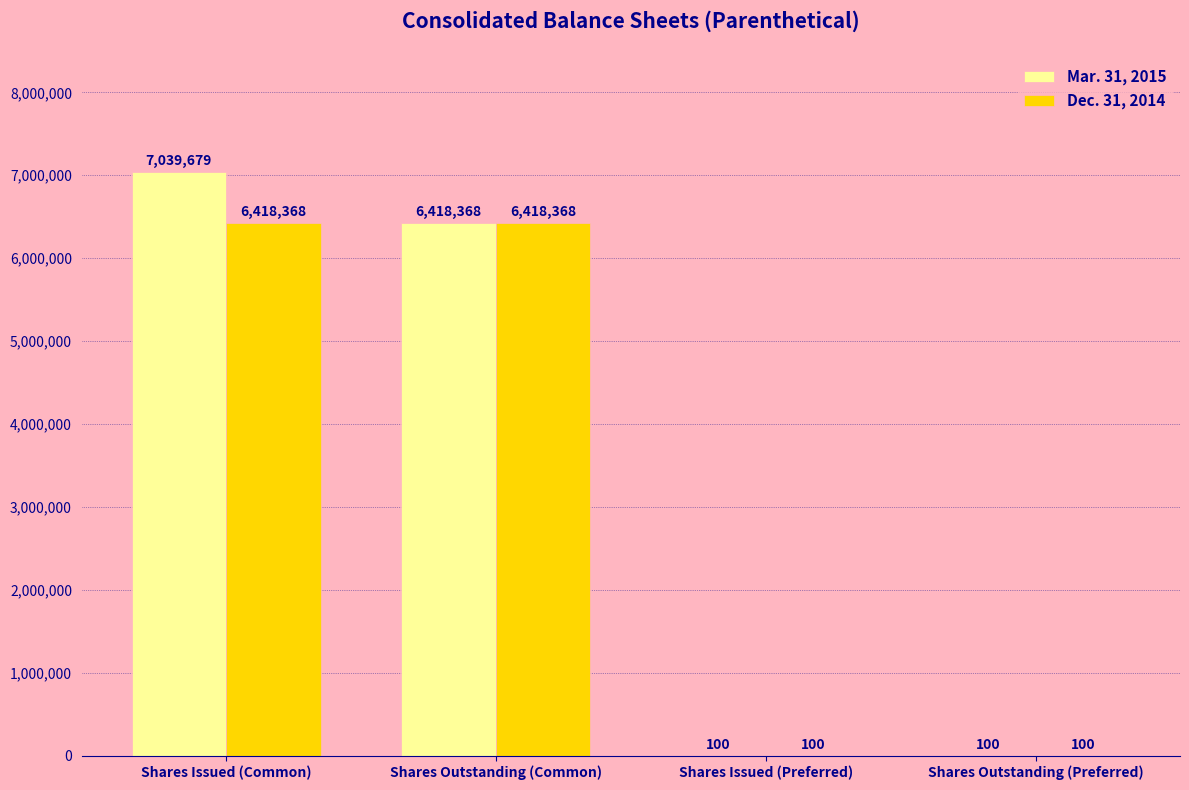

The Mar. 31, 2015 series shows 100 at Shares Outstanding (Preferred). True or false?

True